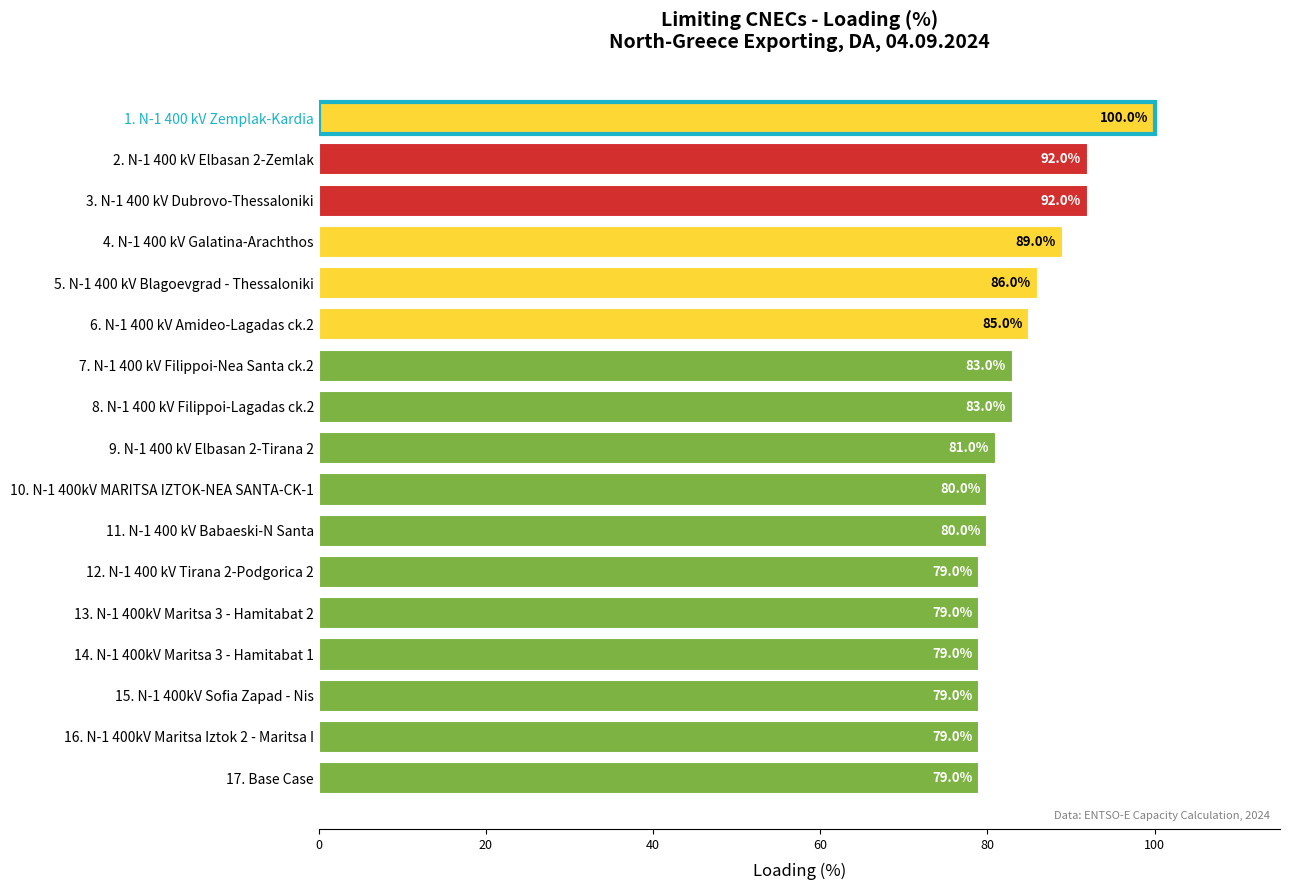

What is the difference between the values at 2. N-1 400 kV Elbasan 2-Zemlak and 10. N-1 400kV MARITSA IZTOK-NEA SANTA-CK-1?

12